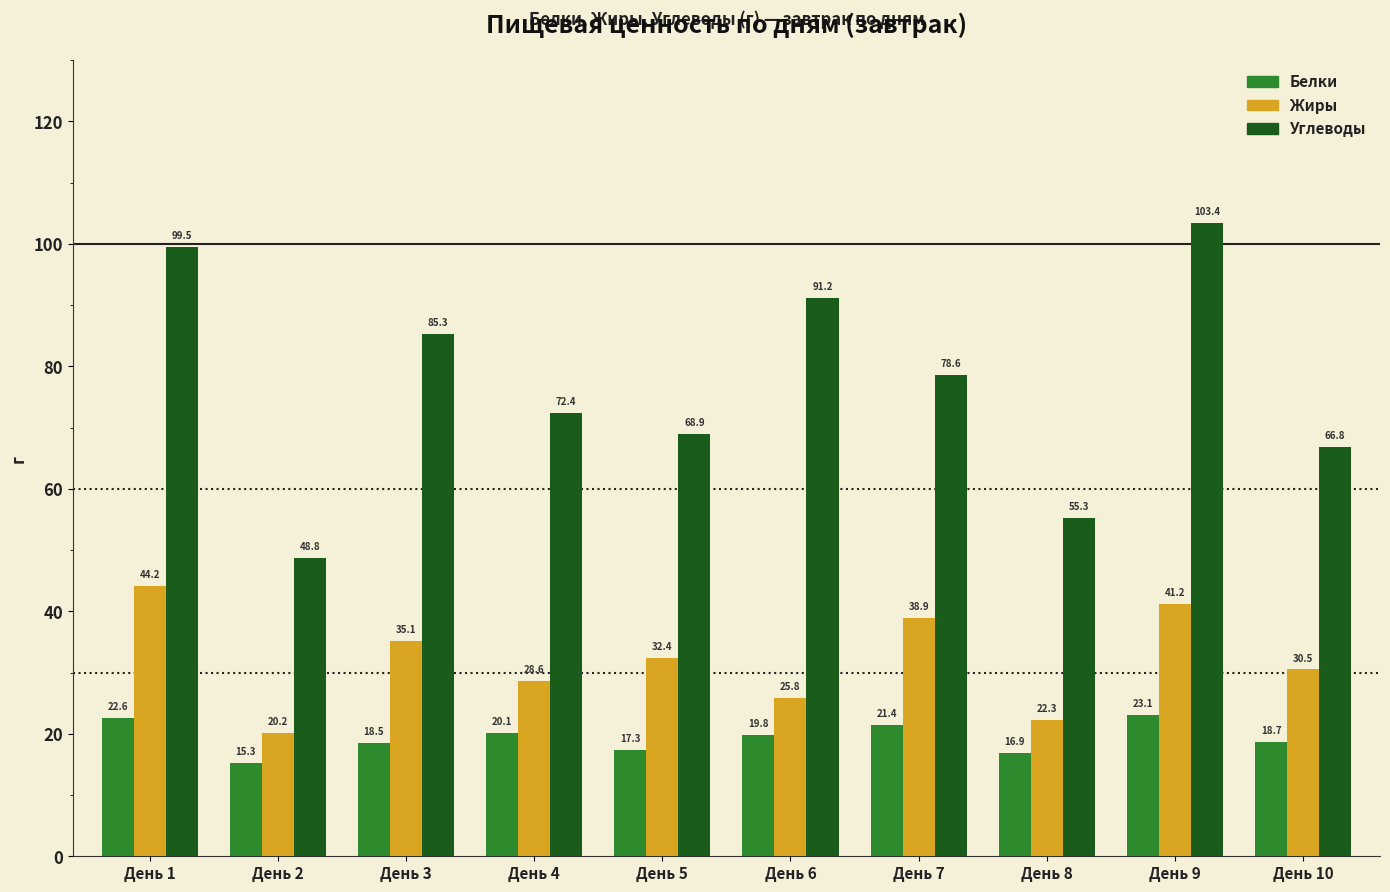

Reading left to right, extract all data points from this chart.

Белки: День 1=22.6	День 2=15.3	День 3=18.5	День 4=20.1	День 5=17.3	День 6=19.8	День 7=21.4	День 8=16.9	День 9=23.1	День 10=18.7
Жиры: День 1=44.2	День 2=20.2	День 3=35.1	День 4=28.6	День 5=32.4	День 6=25.8	День 7=38.9	День 8=22.3	День 9=41.2	День 10=30.5
Углеводы: День 1=99.5	День 2=48.8	День 3=85.3	День 4=72.4	День 5=68.9	День 6=91.2	День 7=78.6	День 8=55.3	День 9=103.4	День 10=66.8